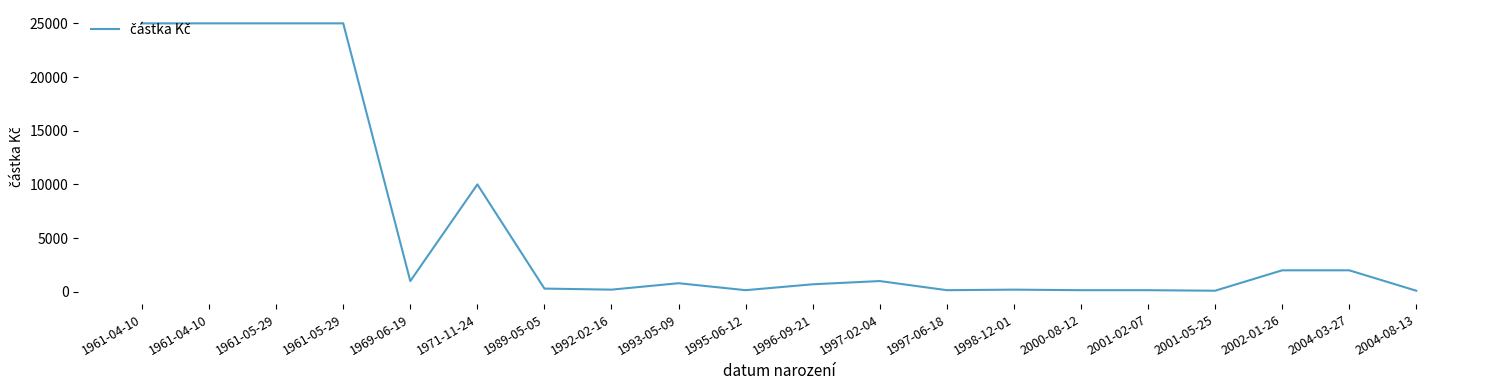

At which category does the chart reach its peak across all series?

1961-04-10